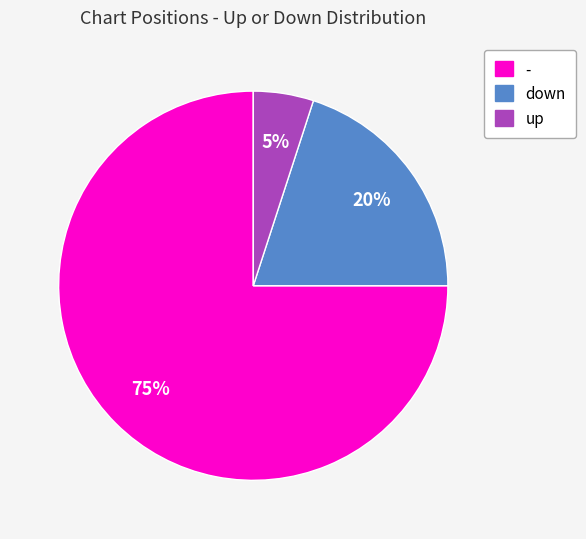

Which slice represents more than half of the pie?

-